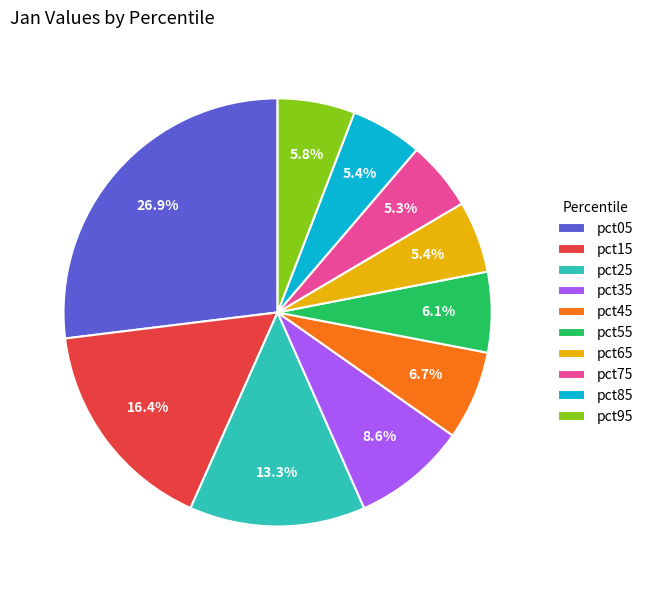

How much of the chart is everything except pct25?

86.7%